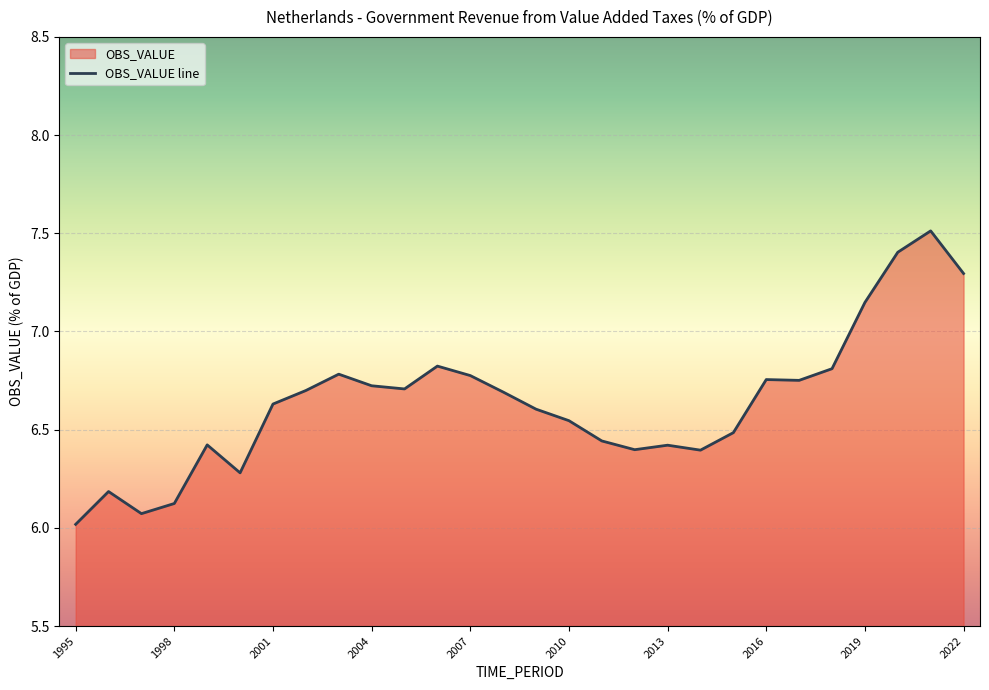

Read the value at 2002.

6.7